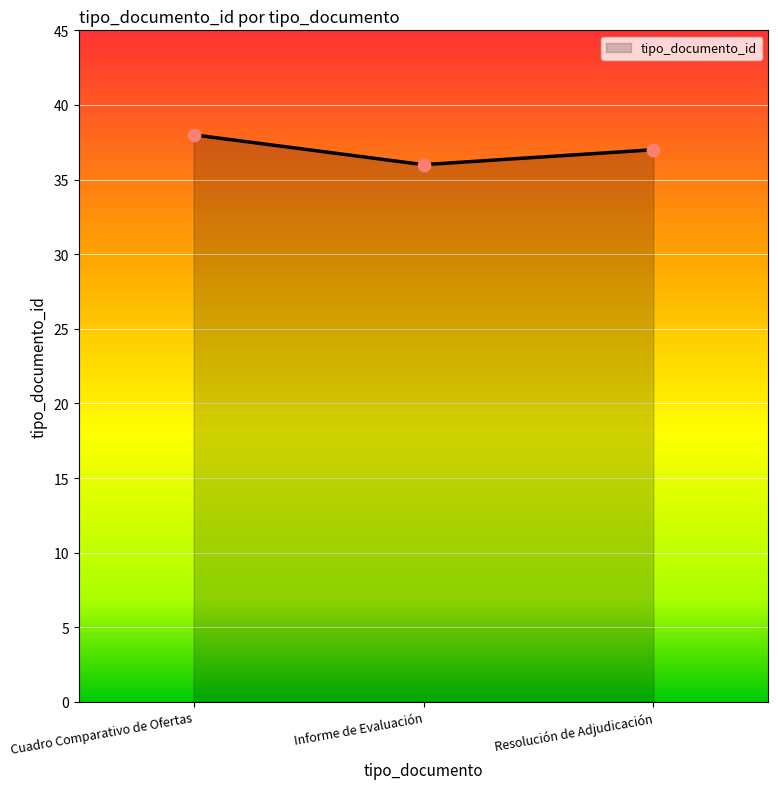

Which has a higher value, Resolución de Adjudicación or Informe de Evaluación?

Resolución de Adjudicación